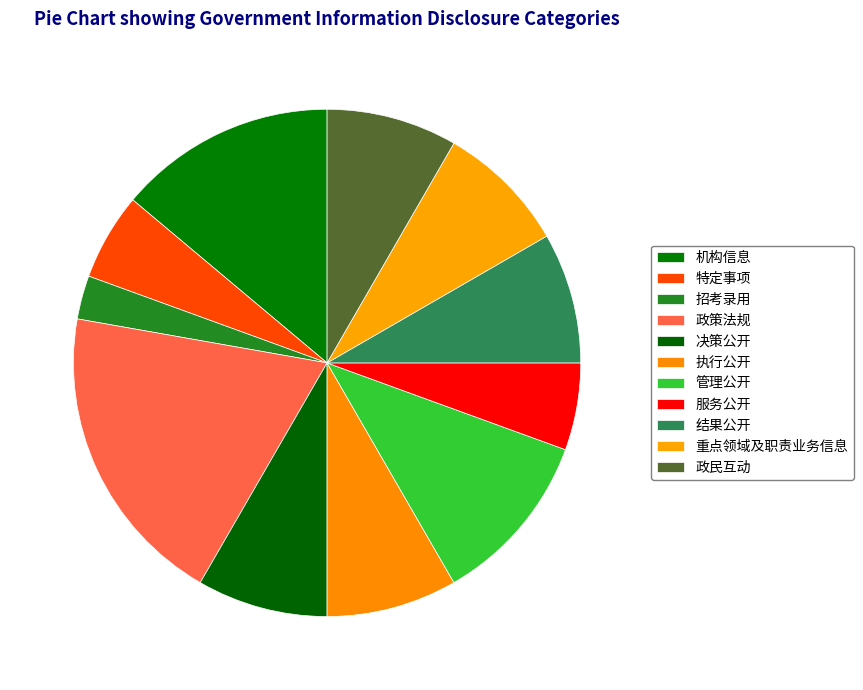

Count the number of slices in the pie.

11